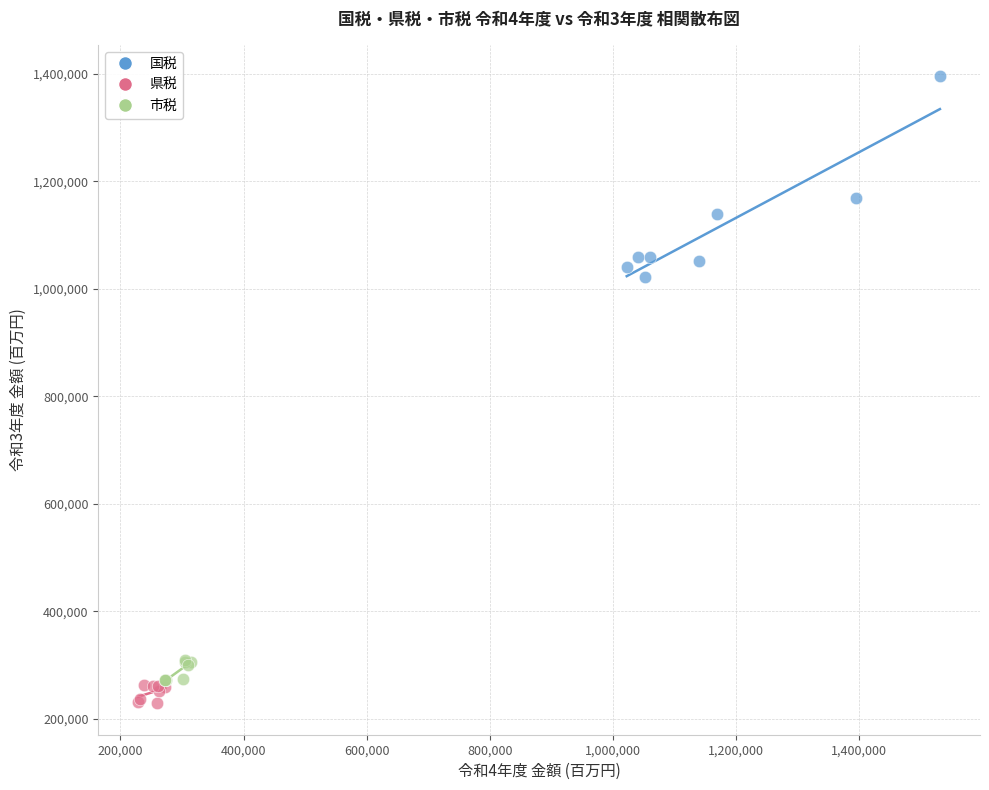

Which series has the widest spread of Y values?

国税